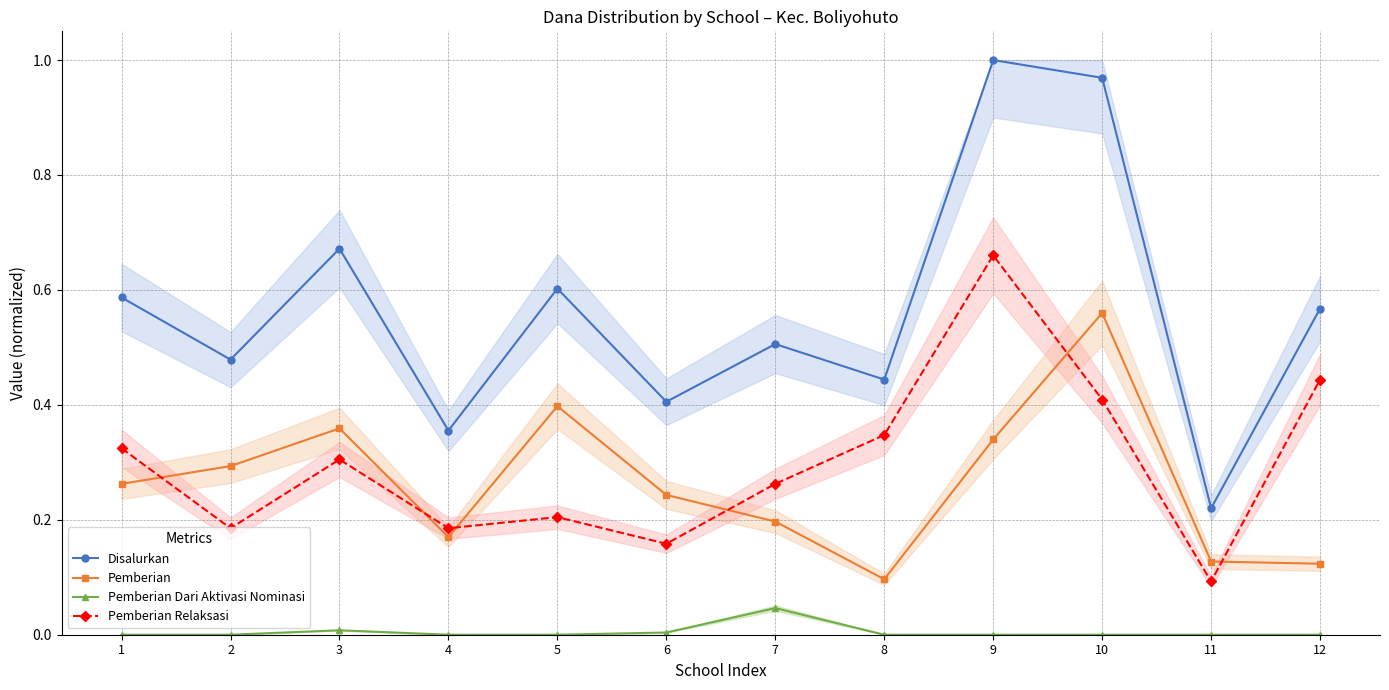

How many series are shown in this chart?

4